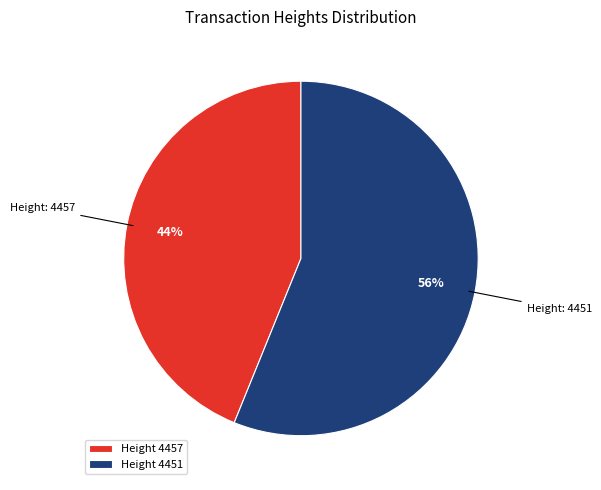

What is the ratio of the value at Height 4457 to the value at Height 4451?

0.8